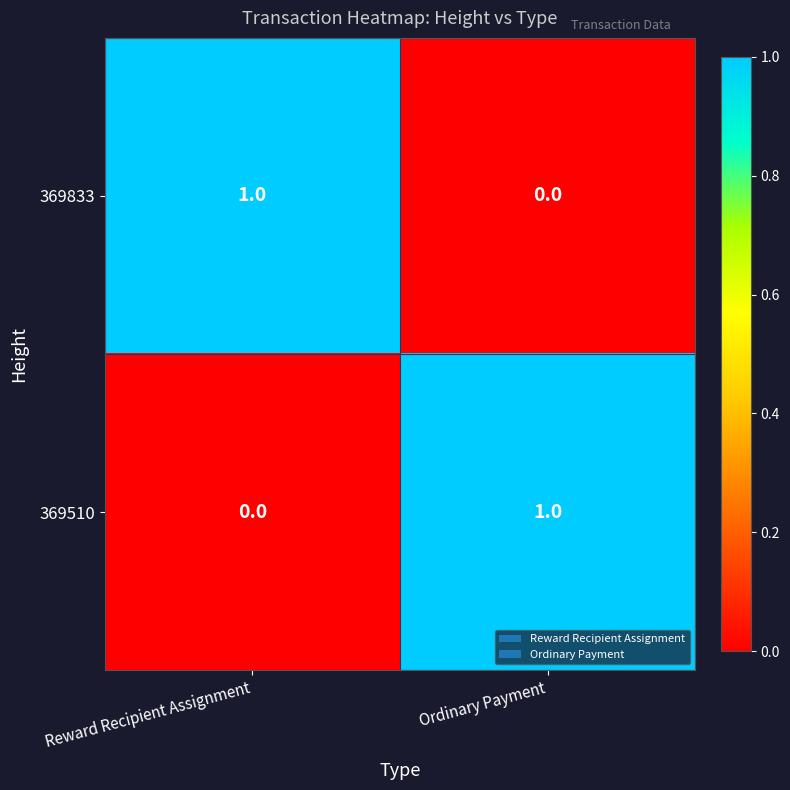

How many distinct data groups are displayed?

2